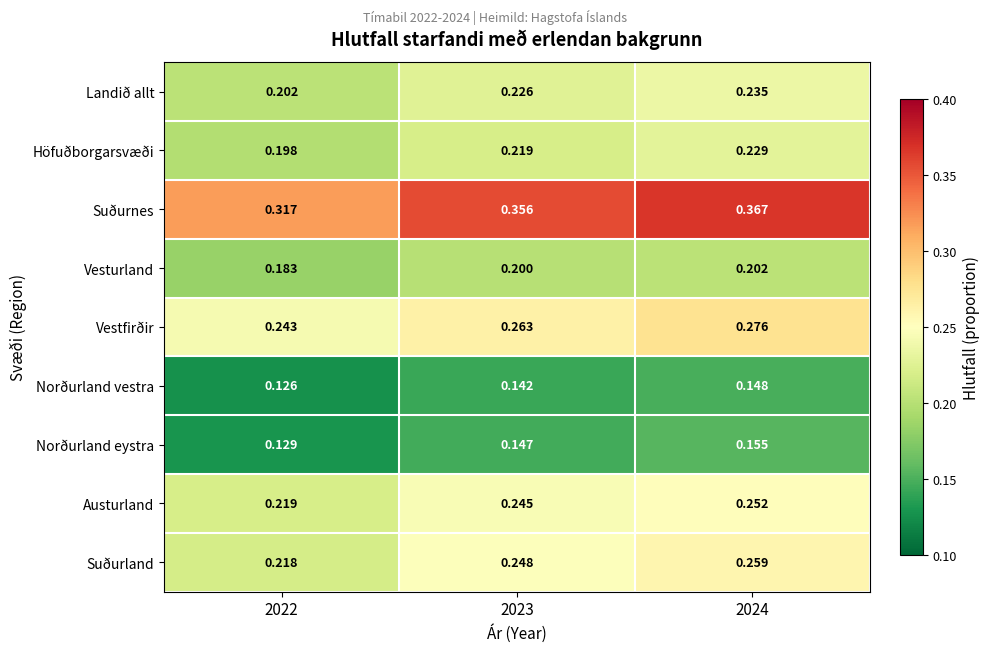

Count the number of categories in the chart.

3